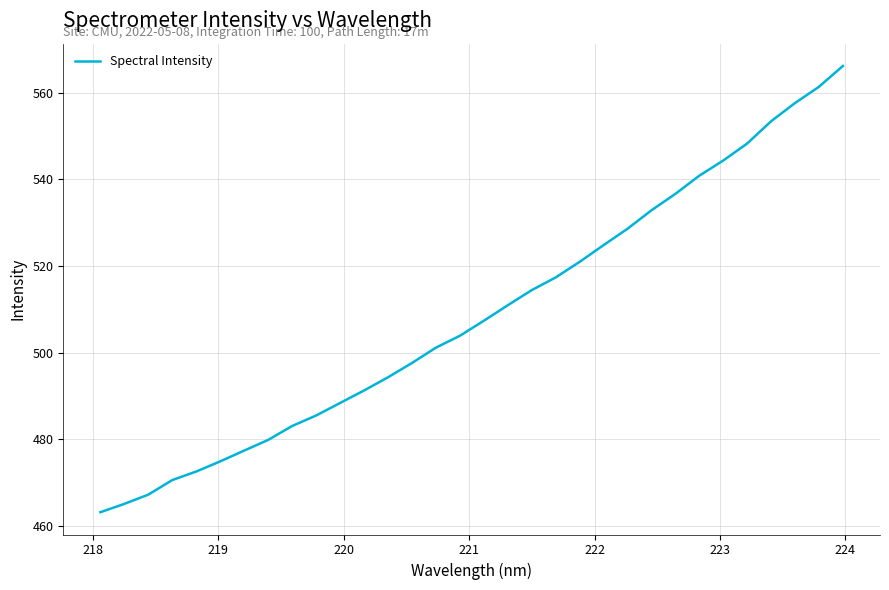

What is the greatest value displayed?

566.2